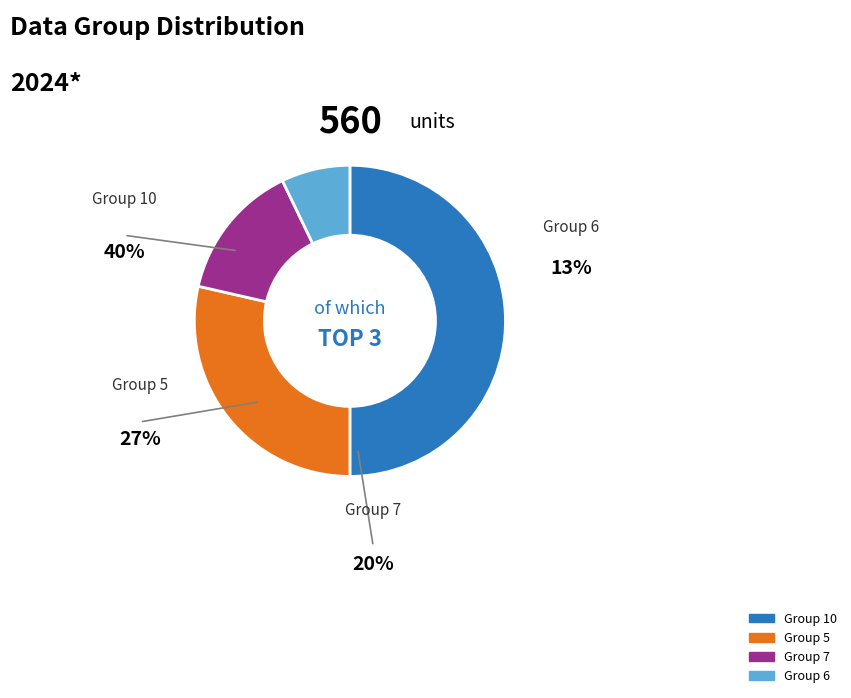

Count the number of slices in the pie.

4